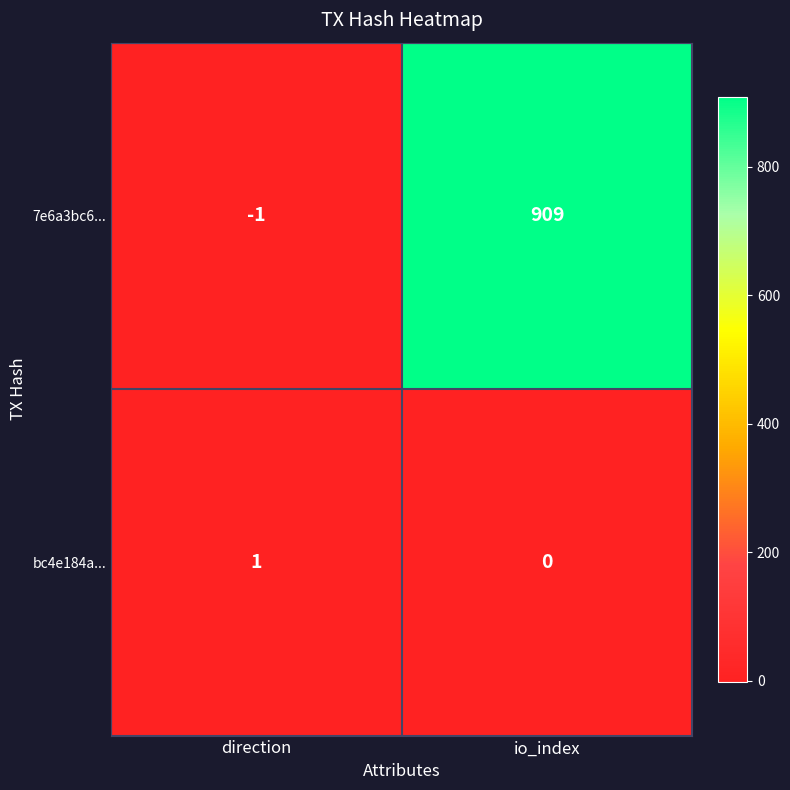

At which label is 7e6a3bc6... closest to 454?

direction